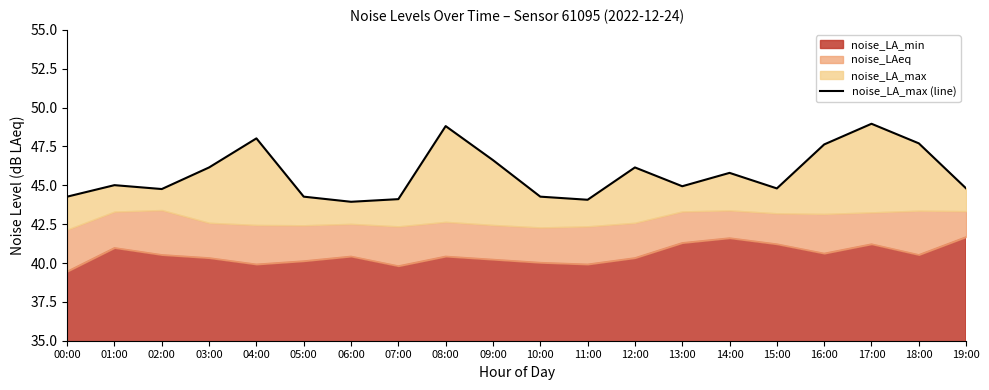

How many values are below 45?

10